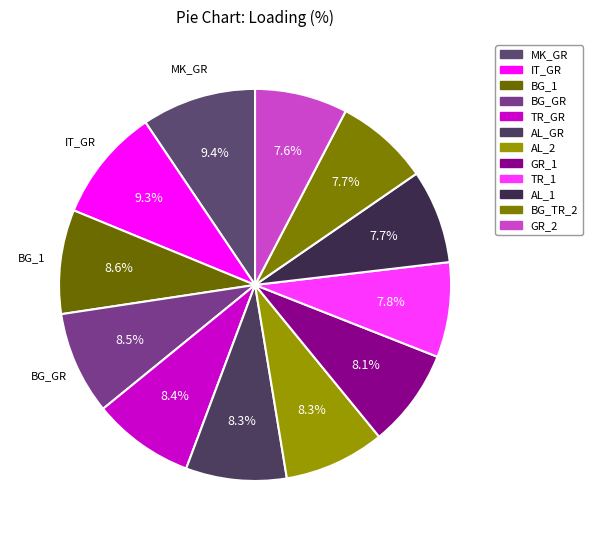

Count the number of slices in the pie.

12